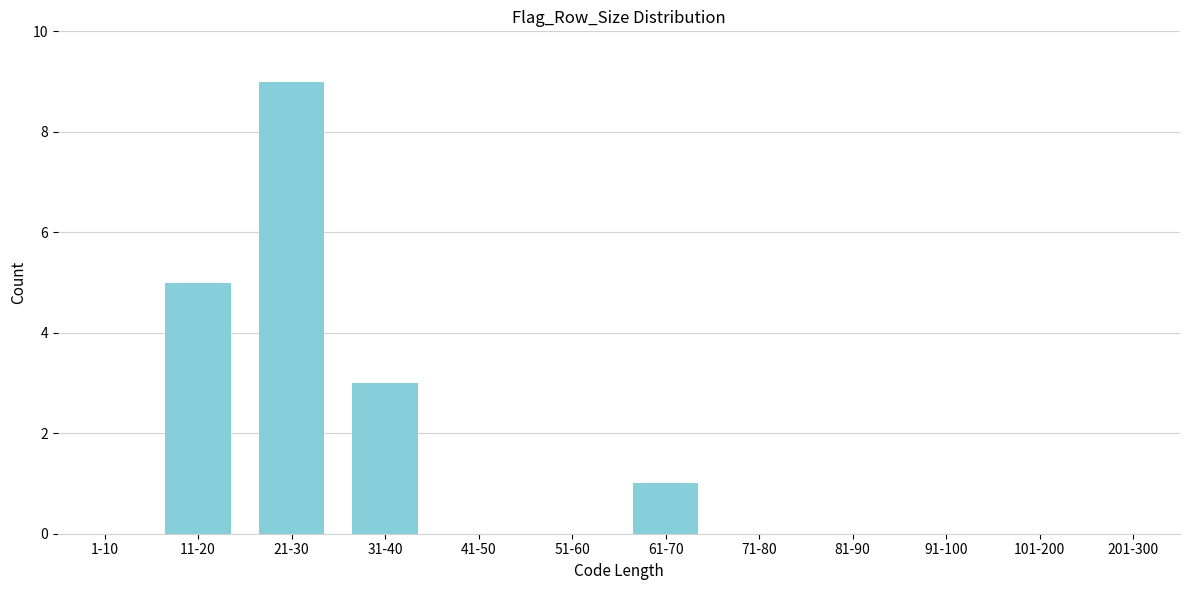

Reading left to right, list all the values displayed in this chart.

1-10=0	11-20=5	21-30=9	31-40=3	41-50=0	51-60=0	61-70=1	71-80=0	81-90=0	91-100=0	101-200=0	201-300=0